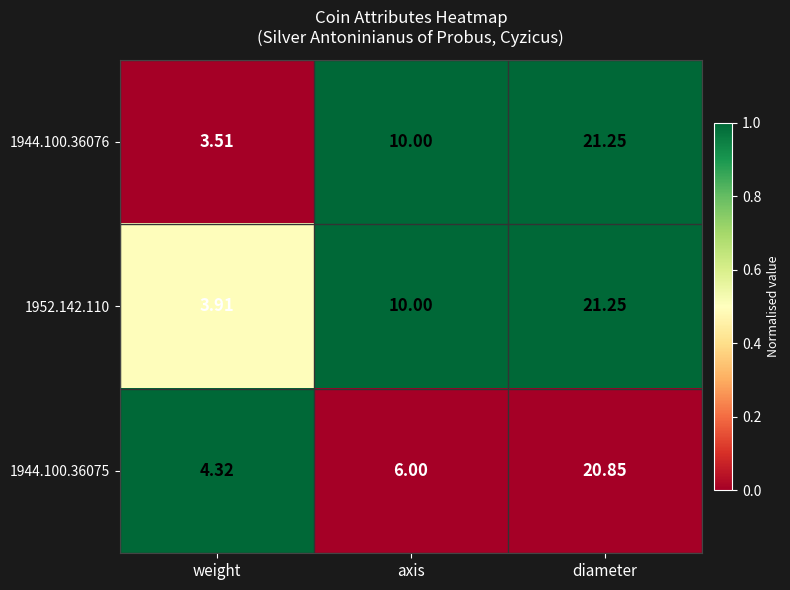

Which category has the highest value across all series?

diameter